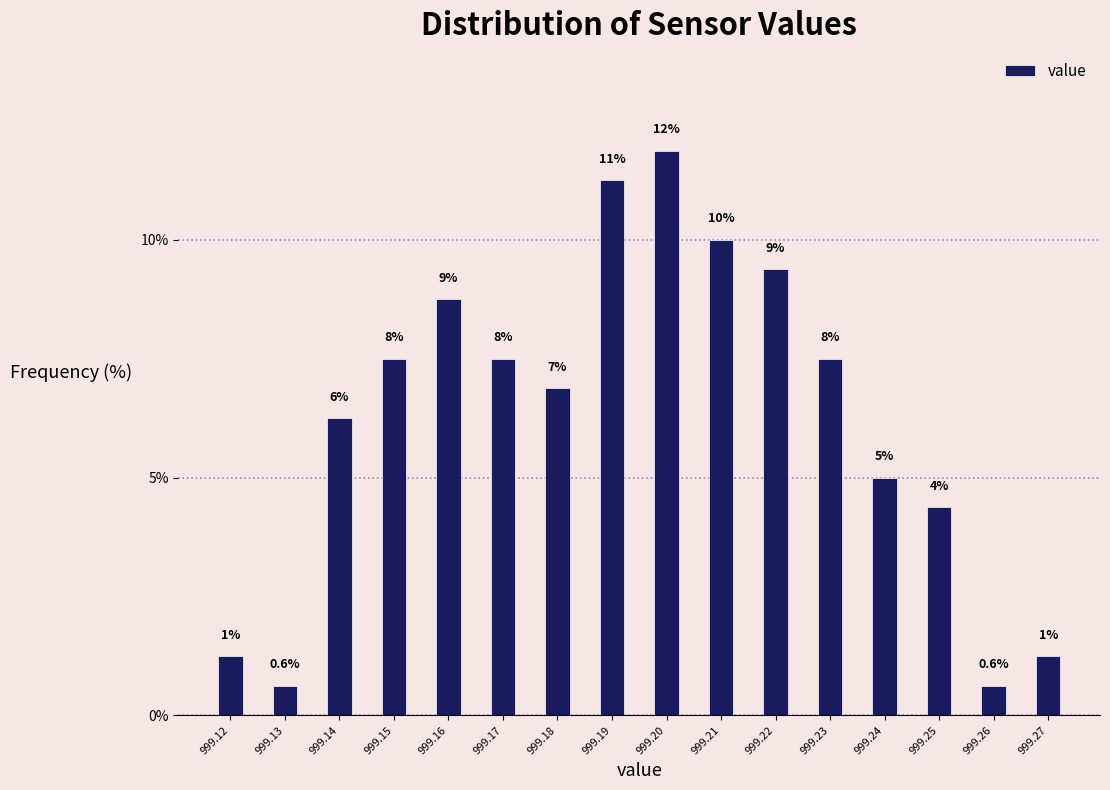

How many bars are there in total?

16